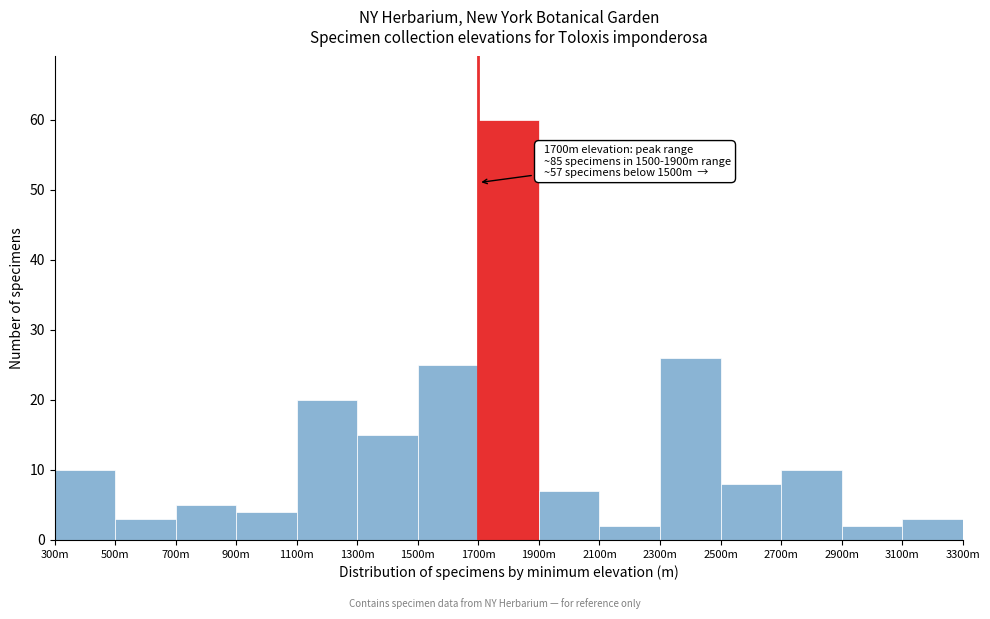

Reading right to left, list all the values displayed in this chart.

3100m=3	2900m=2	2700m=10	2500m=8	2300m=26	2100m=2	1900m=7	1700m=60	1500m=25	1300m=15	1100m=20	900m=4	700m=5	500m=3	300m=10